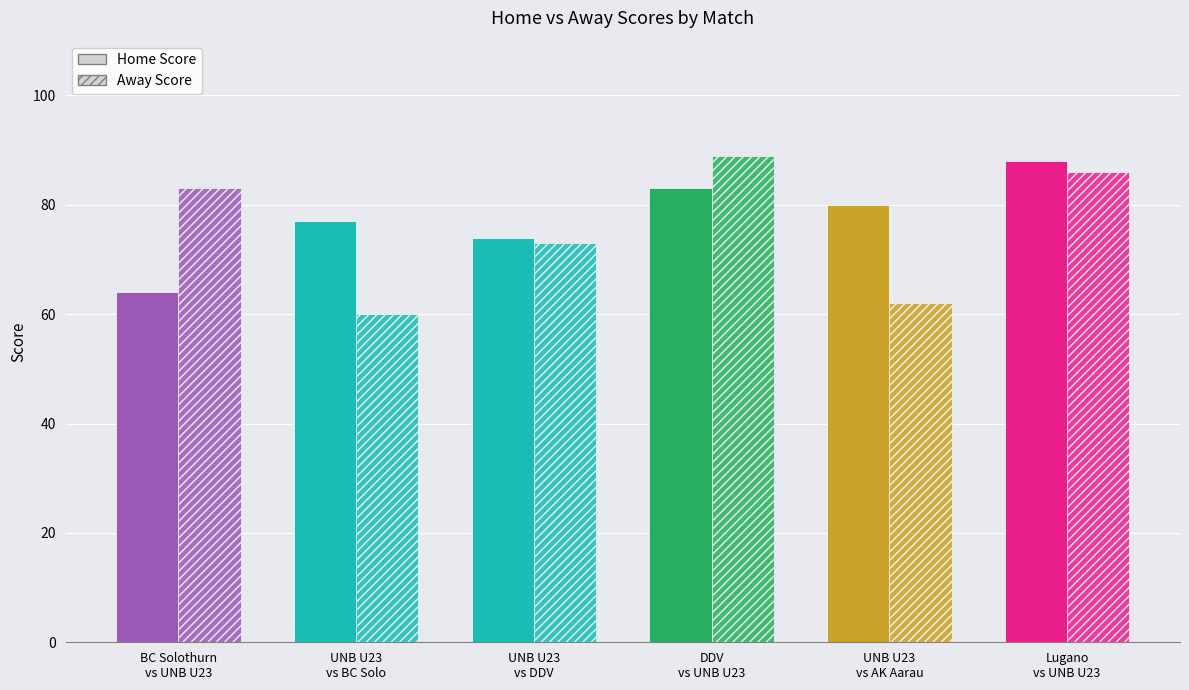

Count the homeScore values in the range 74 to 83.

4